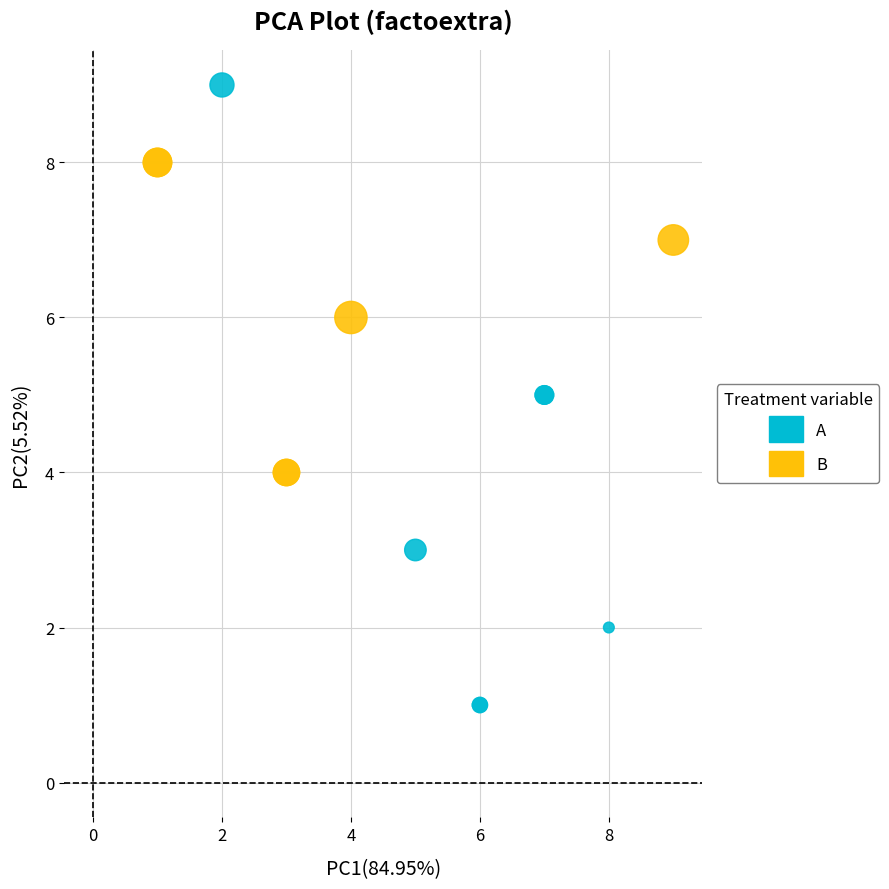

Which series reaches the minimum Y coordinate?

A